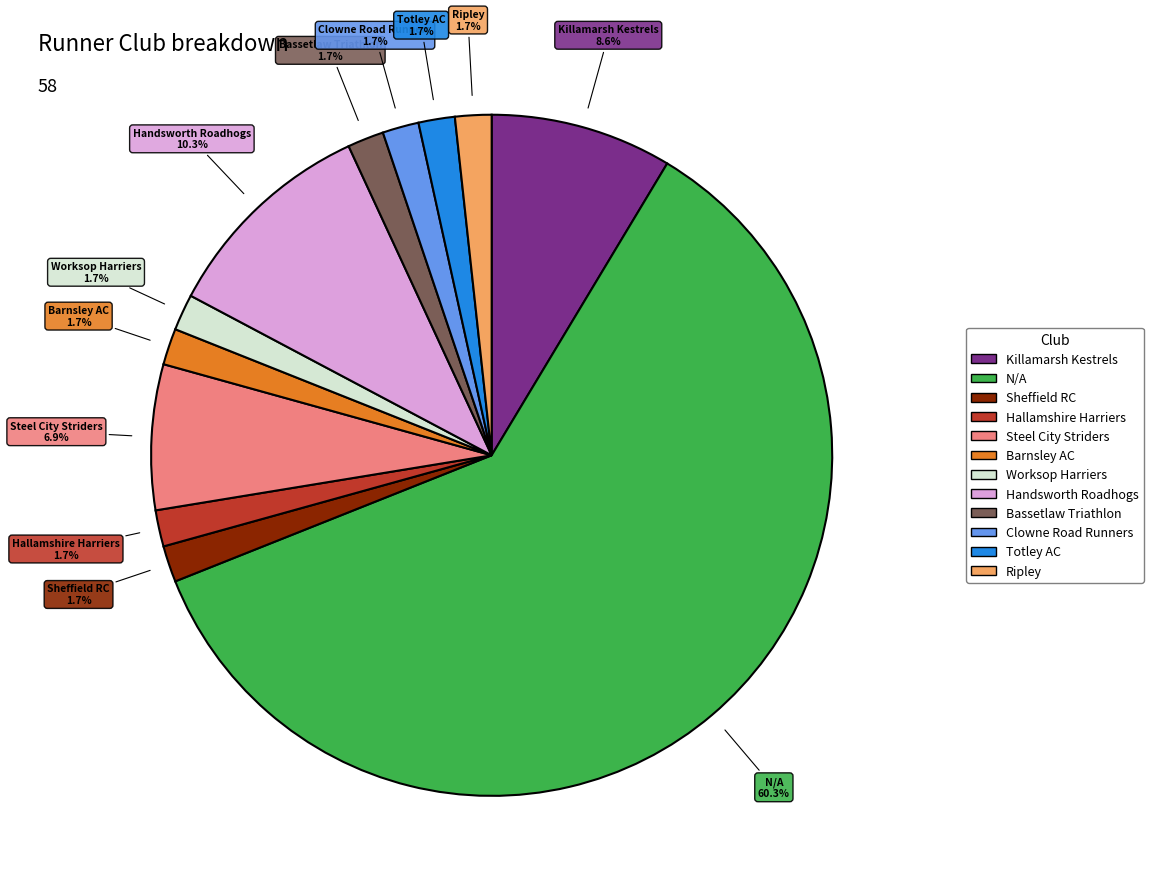

Is there a majority slice in this chart?

Yes